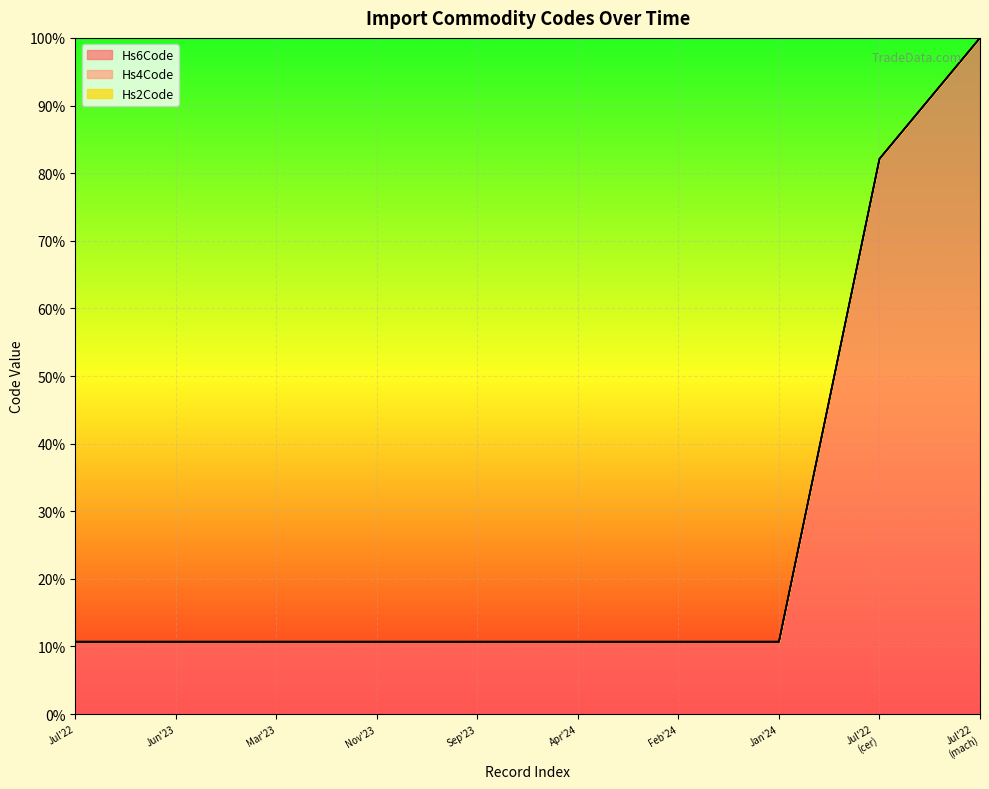

True or false: Hs6Code has a value of 10.7 at Mar'23.

True